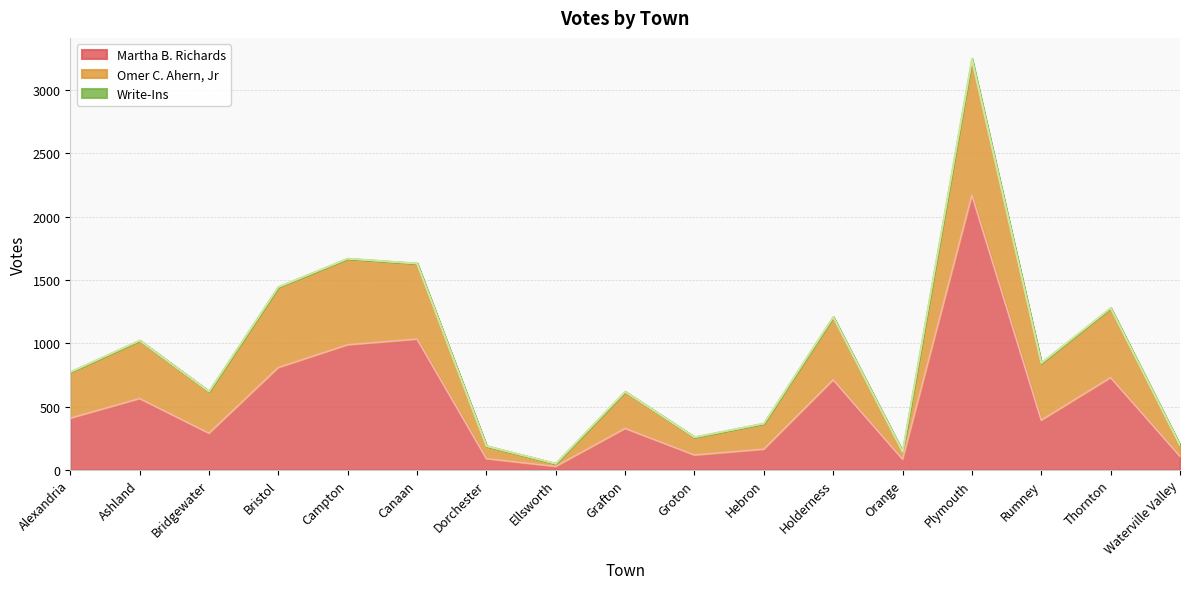

What is the maximum value for Martha B. Richards?

2170